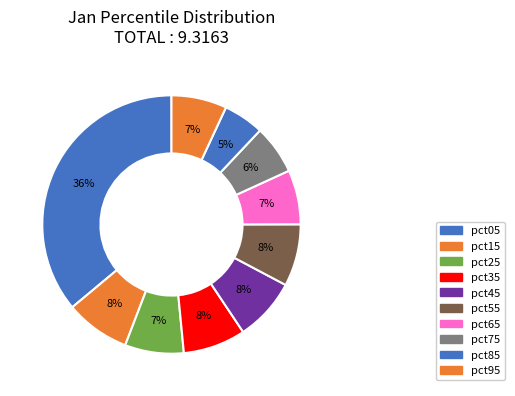

How many slices are in this pie chart?

10